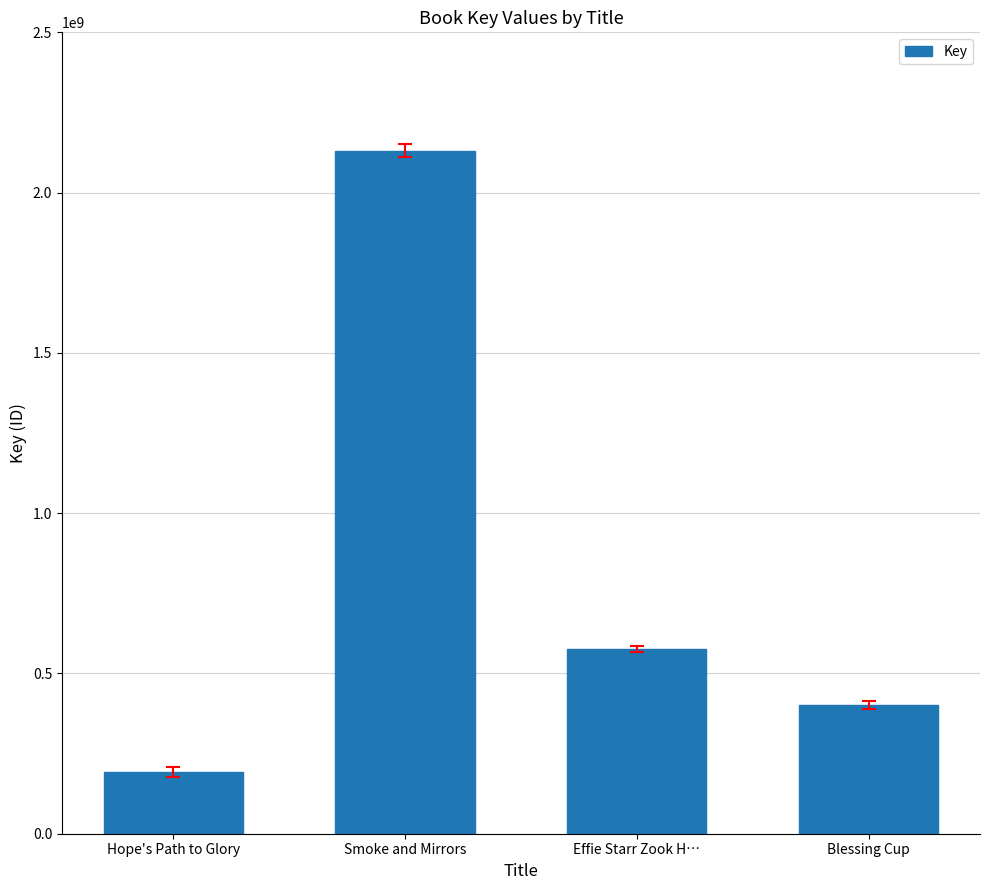

What is the difference between the second highest and second lowest values?

174688679